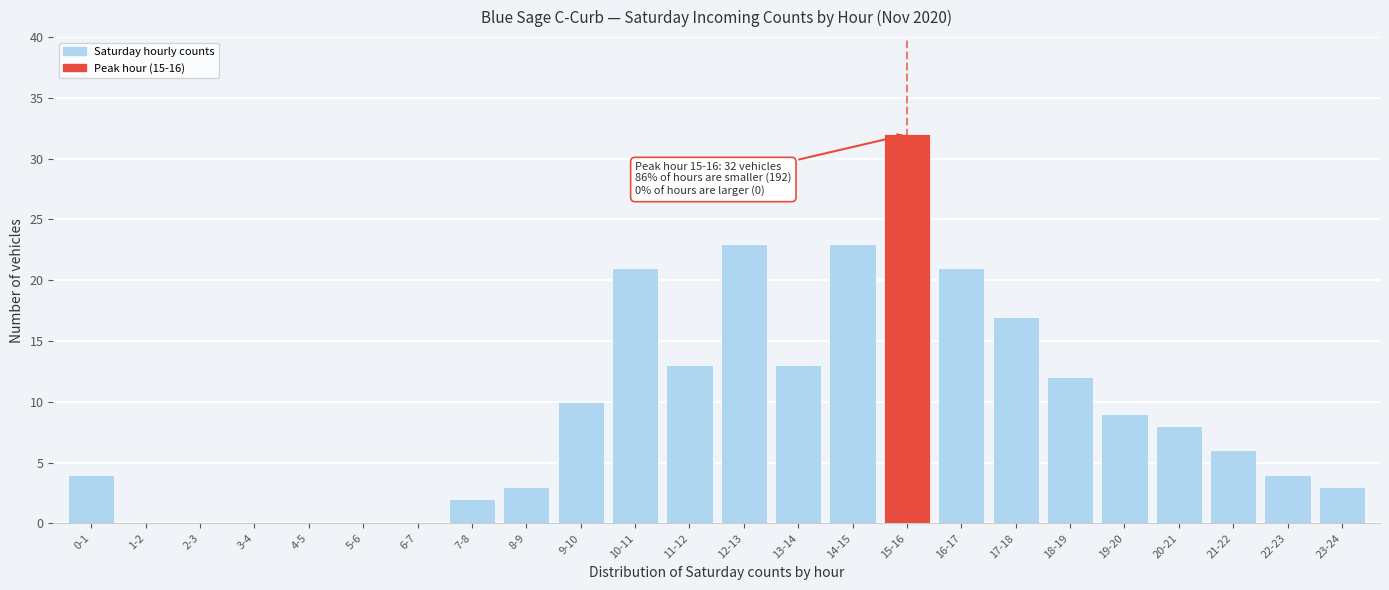

Reading right to left, transcribe all the data shown in this chart.

23-24=3	22-23=4	21-22=6	20-21=8	19-20=9	18-19=12	17-18=17	16-17=21	15-16=32	14-15=23	13-14=13	12-13=23	11-12=13	10-11=21	9-10=10	8-9=3	7-8=2	6-7=0	5-6=0	4-5=0	3-4=0	2-3=0	1-2=0	0-1=4